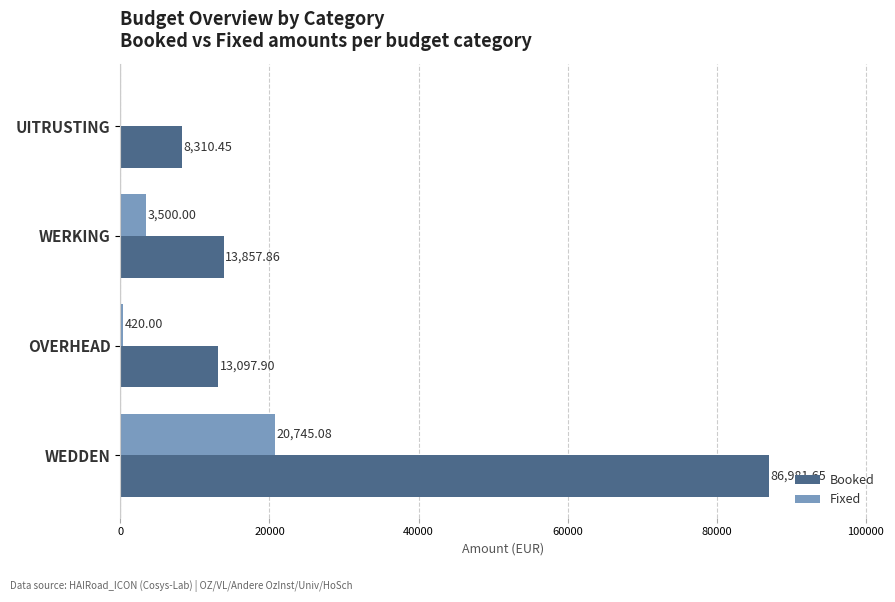

What is the sum of the Fixed values at OVERHEAD and WERKING?

3920.0